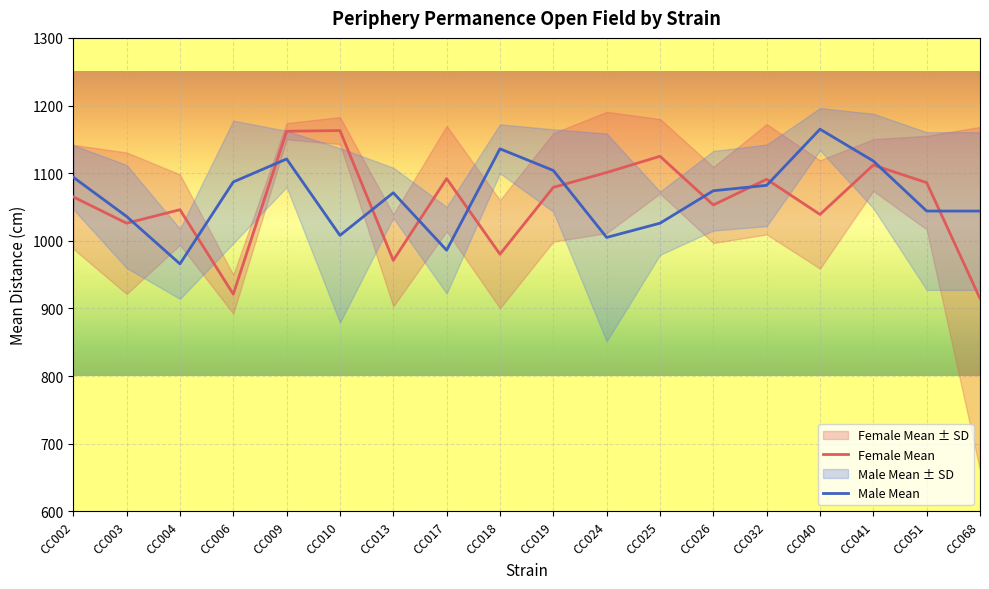

What is the sum of the Female Mean values at CC019 and CC024?

2180.0